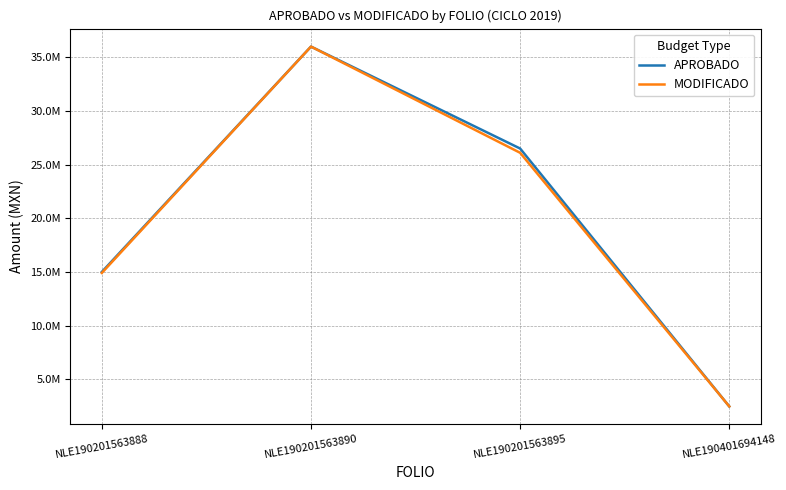

True or false: MODIFICADO and APROBADO cross at least once.

False